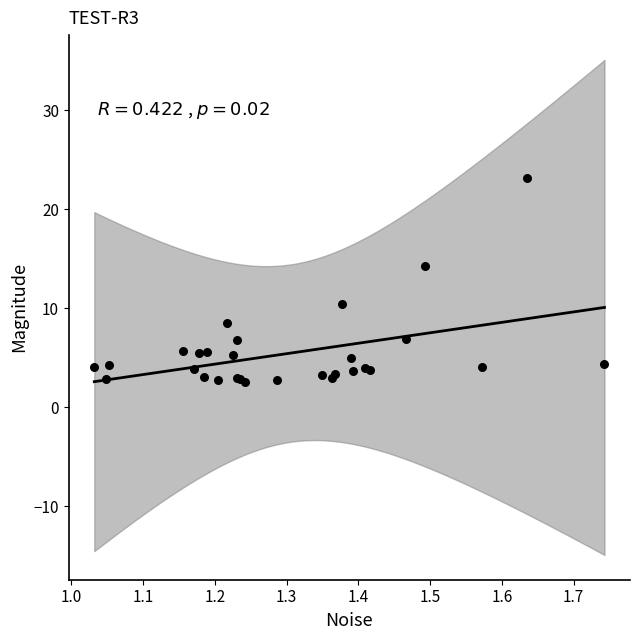

What Y value in the scatter plot is closest to 12?

10.4